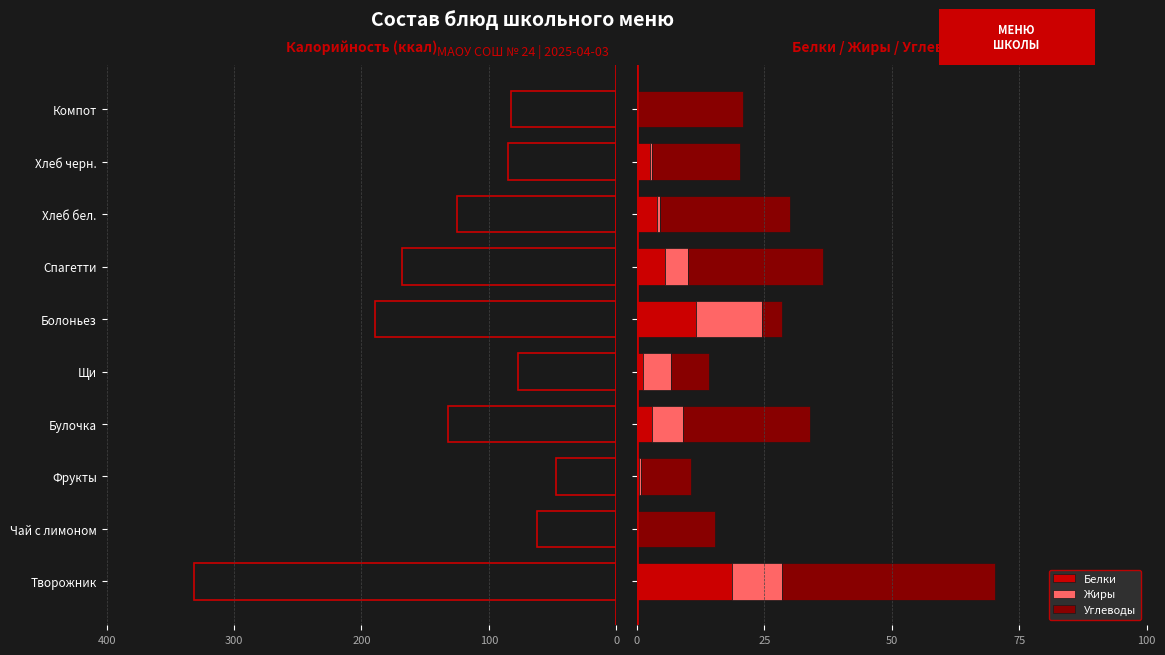

What is the maximum value for Белки?

18.6